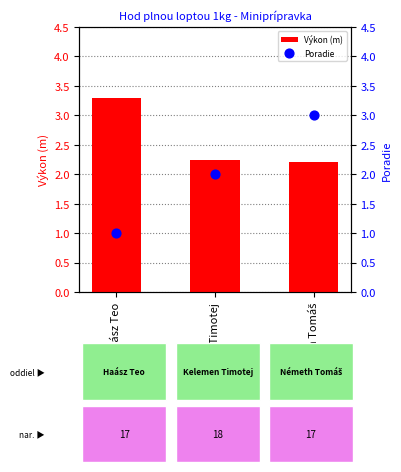

At how many categories does at least one series exceed 2?

3